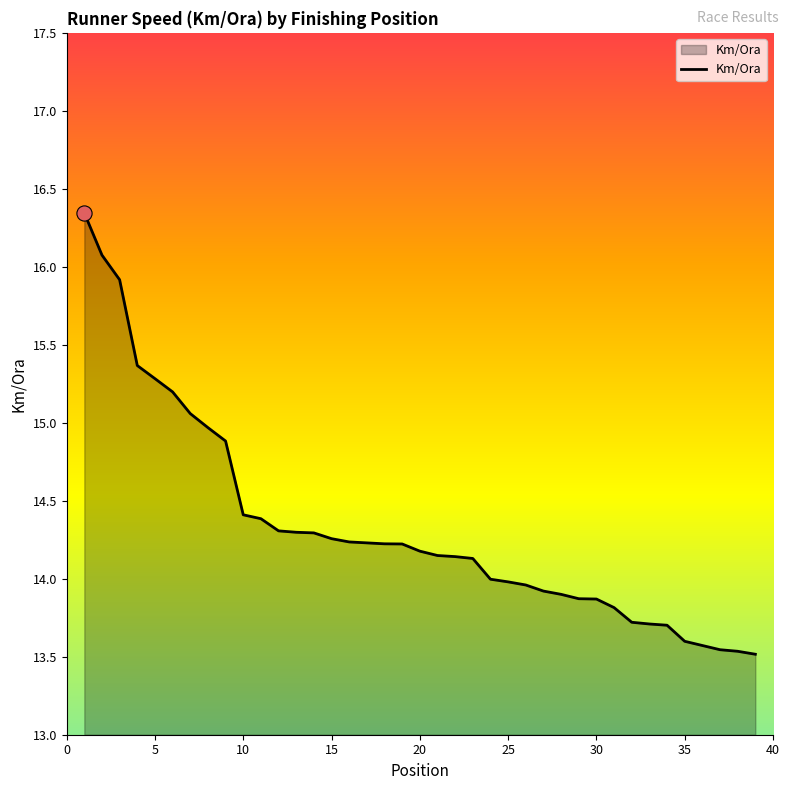

What is the smallest value displayed?

13.5